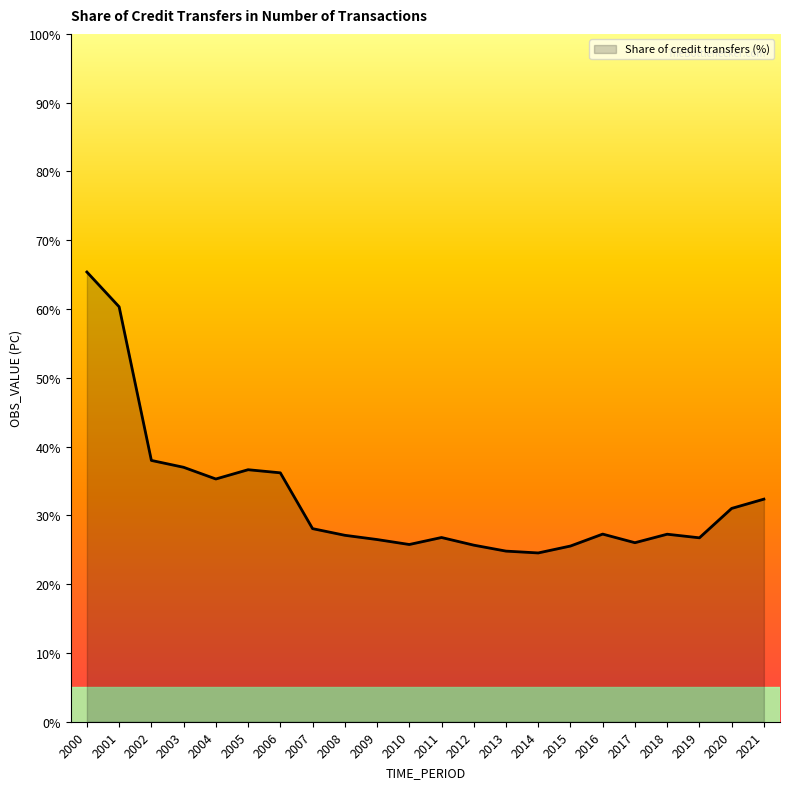

Does the chart have visible grid lines?

No